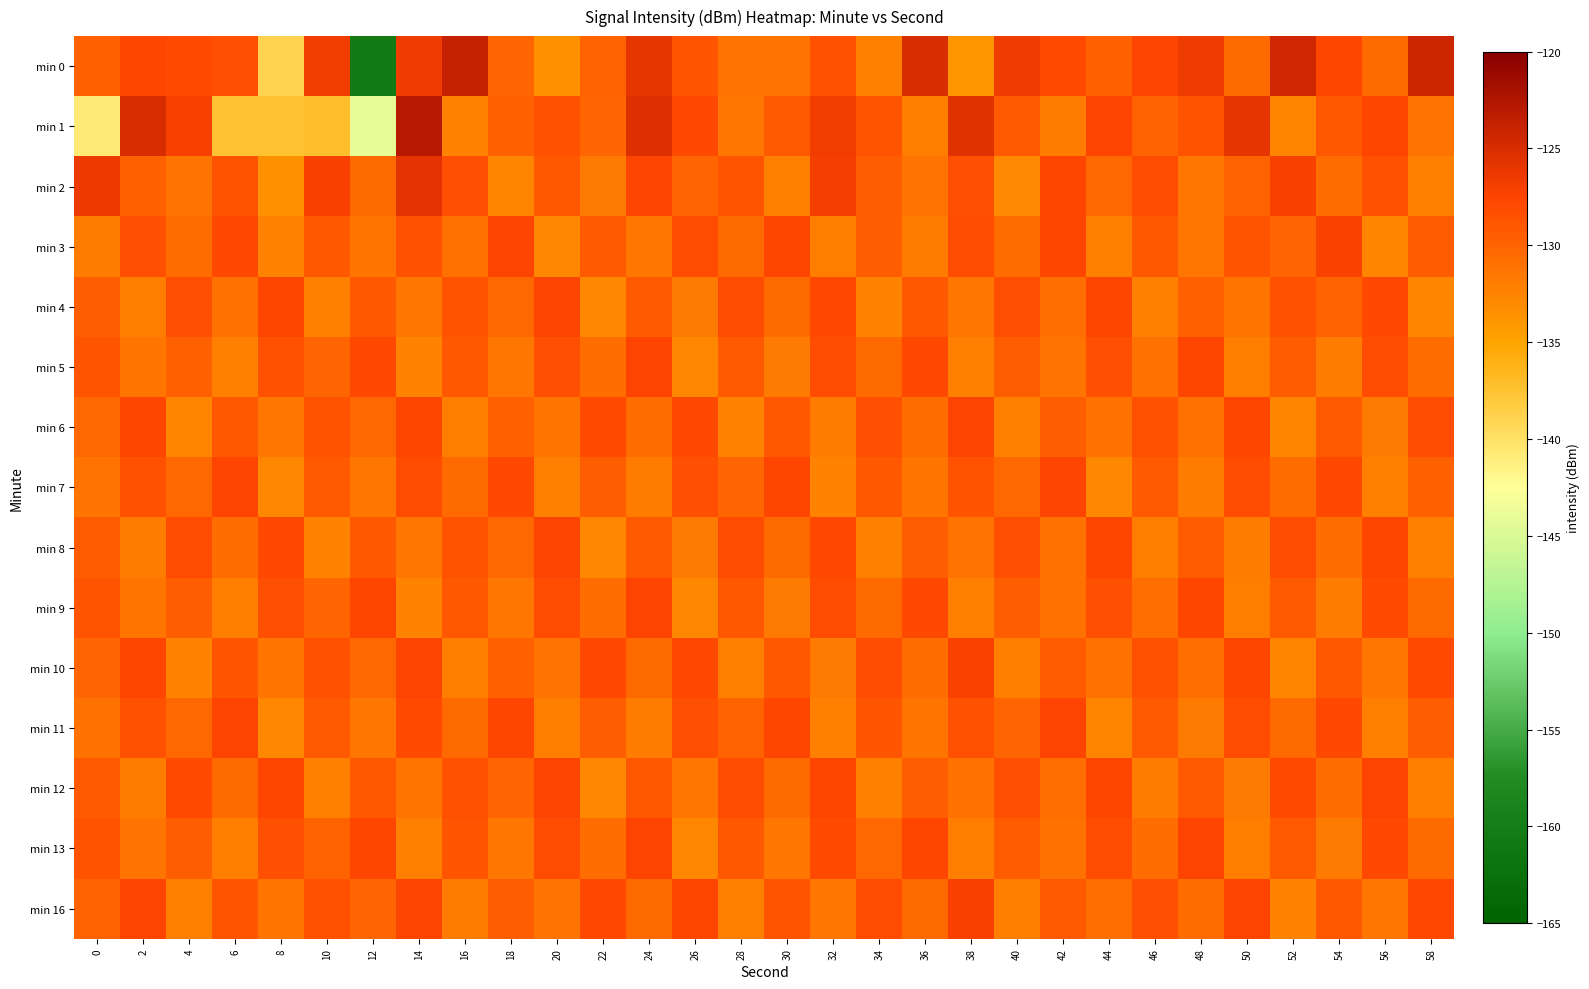

Which has a higher value, 38 or 32?

32